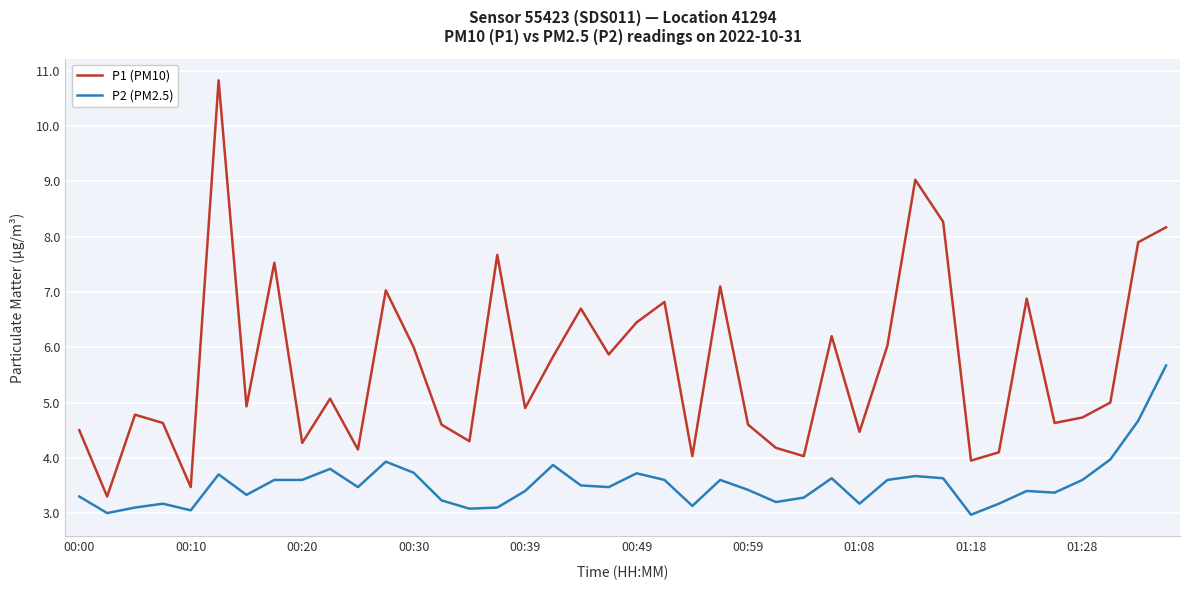

True or false: P1 (PM10) and P2 (PM2.5) intersect in this chart.

False